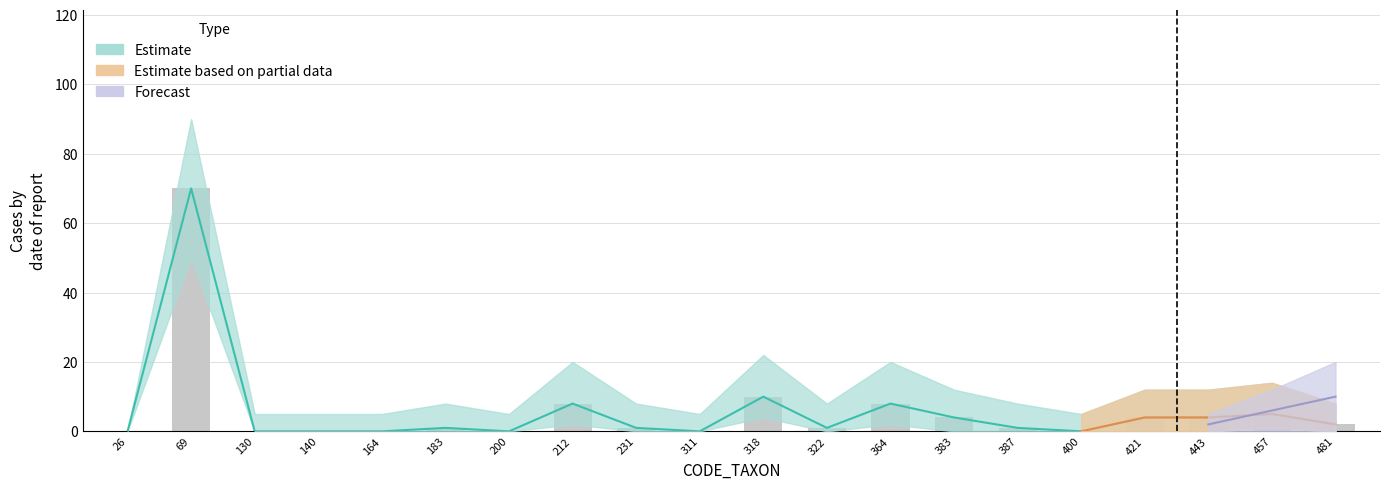

Does the chart contain any negative values?

No